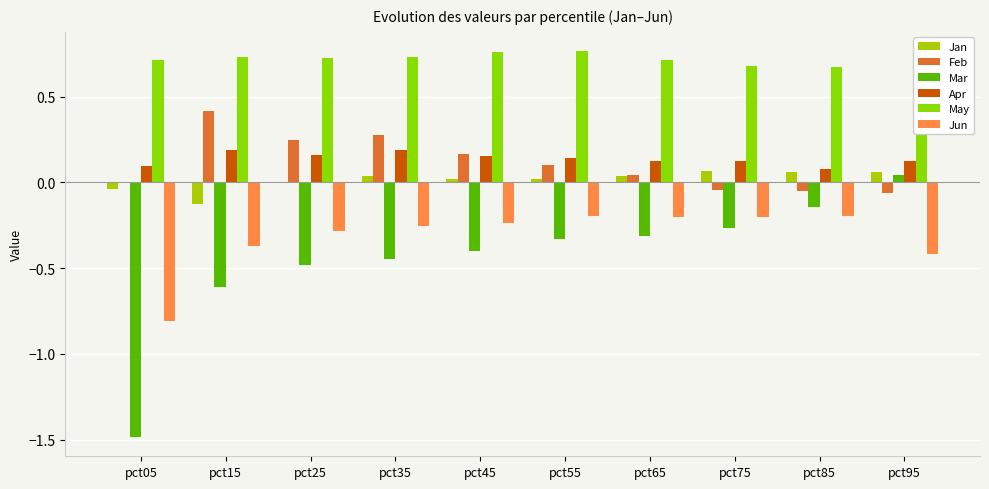

Rank the series at pct65 from lowest to highest value.

Mar, Jun, Jan, Feb, Apr, May